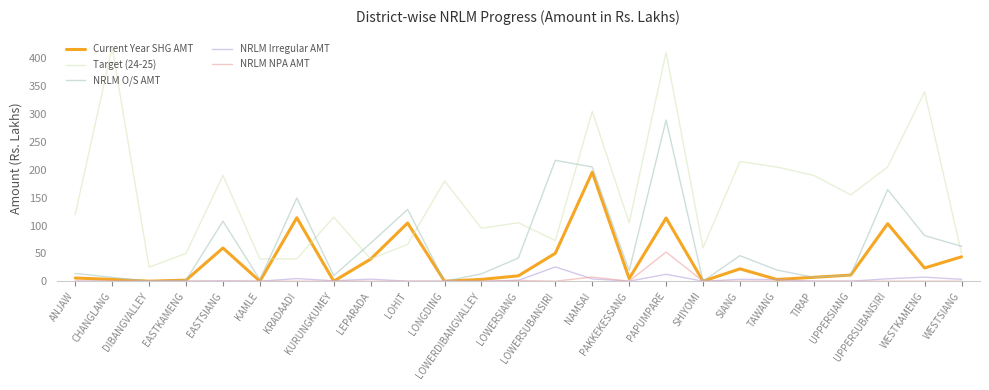

How many lines are shown in the chart?

5